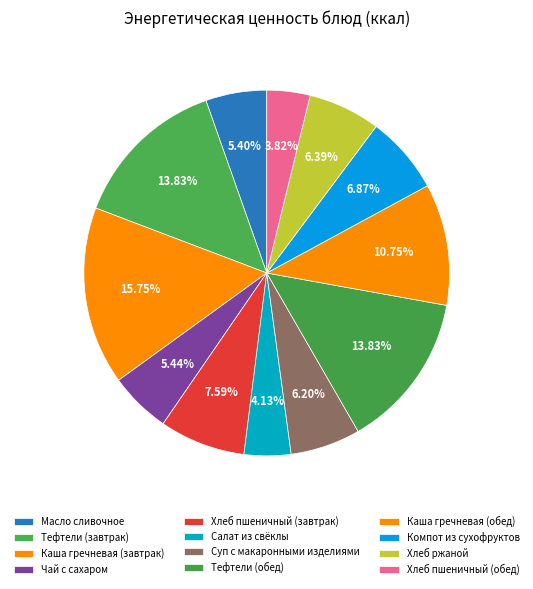

How many slices are in this pie chart?

12